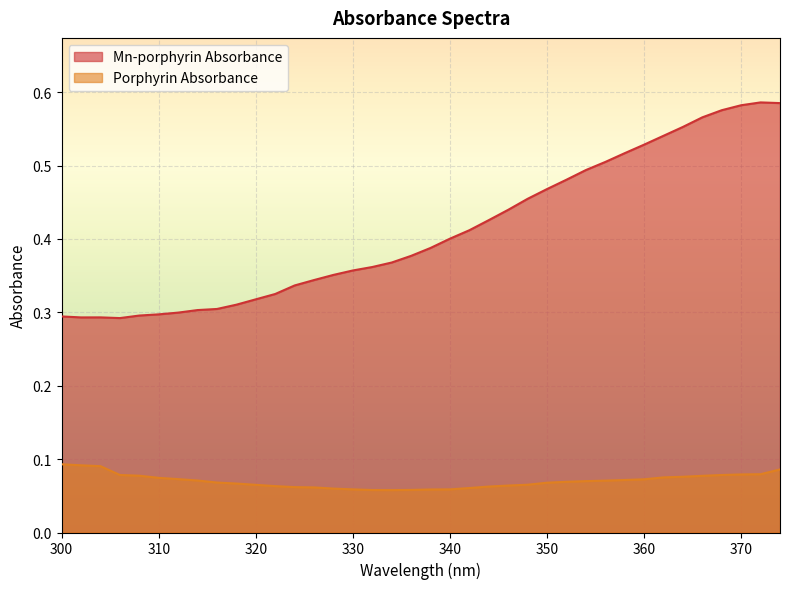

What is the total value across all series at 300?

0.4